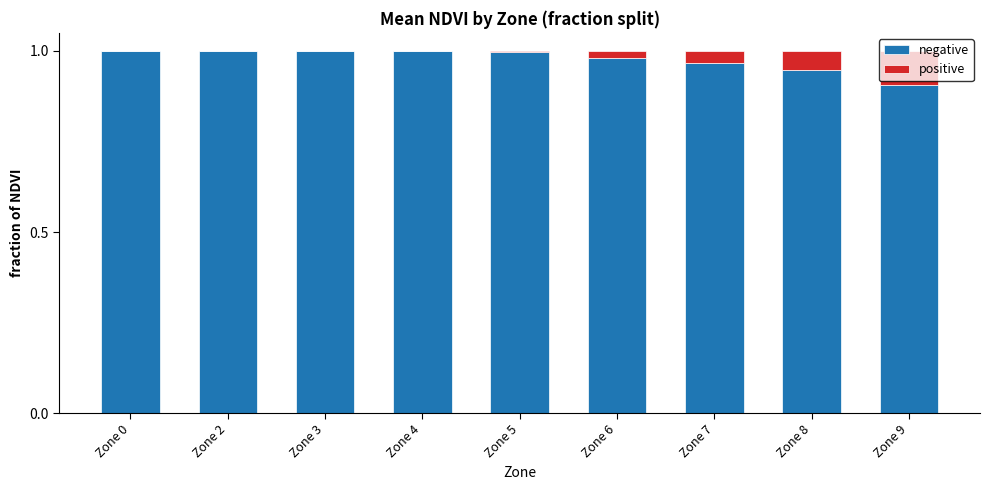

Rank the series by their maximum value, from highest to lowest.

negative, positive